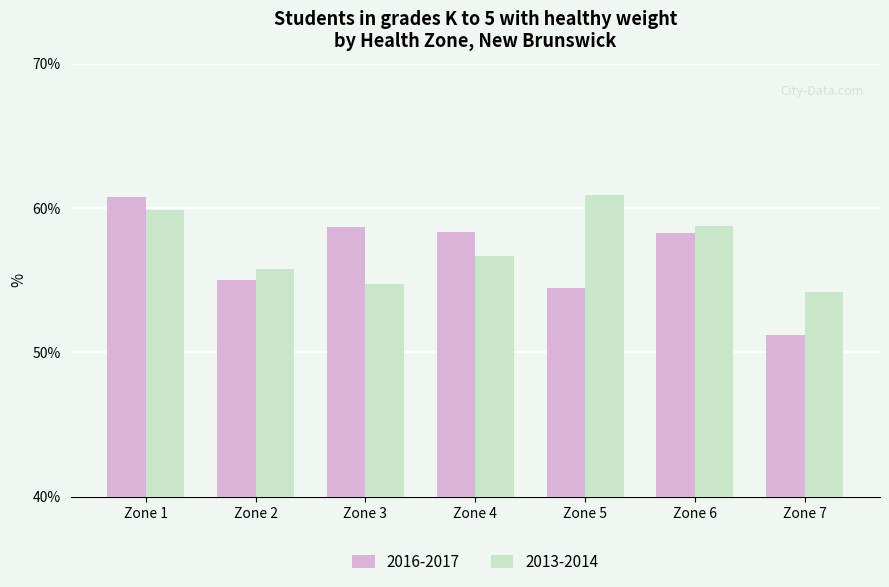

The 2013-2014 series shows 13.2 at Zone 6. True or false?

False